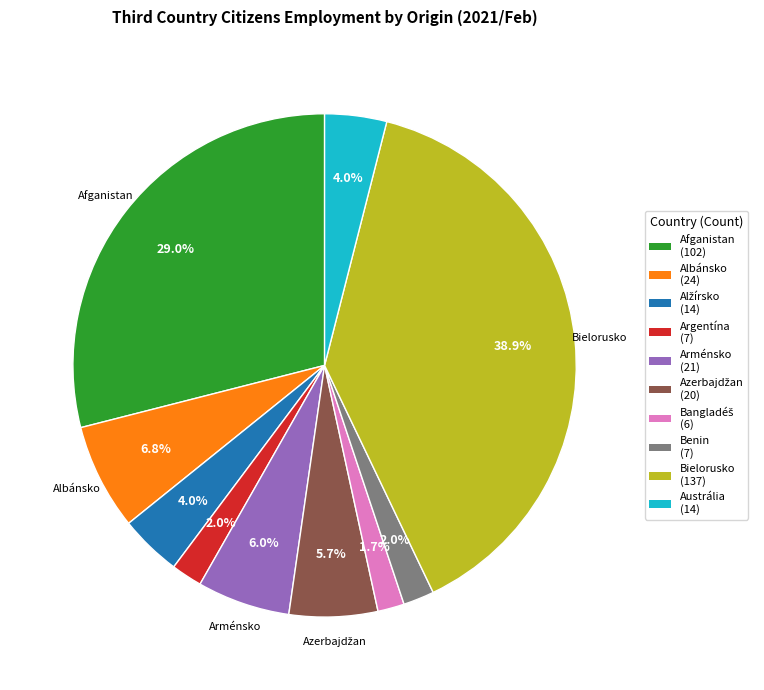

Which category has the biggest portion of the pie?

Bielorusko